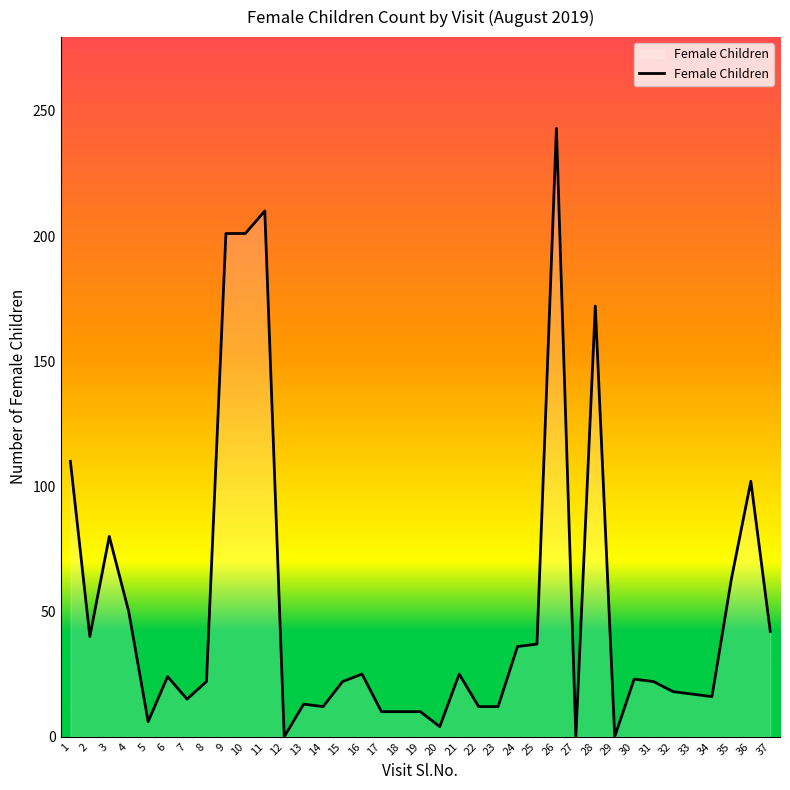

What is the difference between the maximum and minimum values?

243